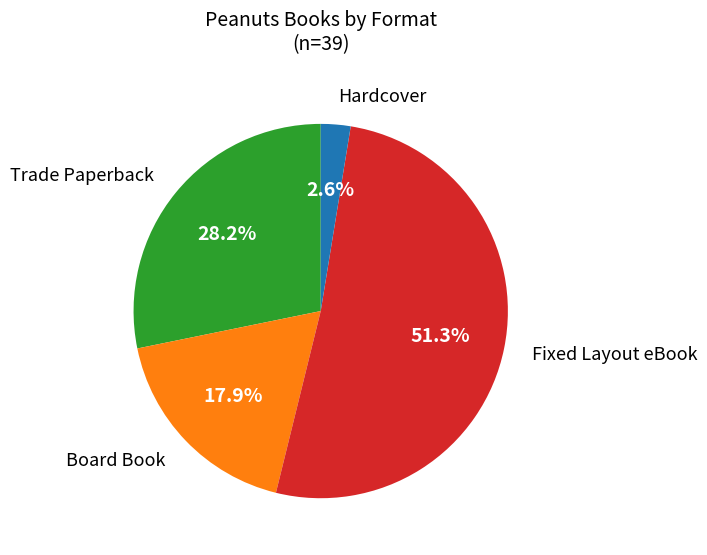

Is there a majority slice in this chart?

Yes